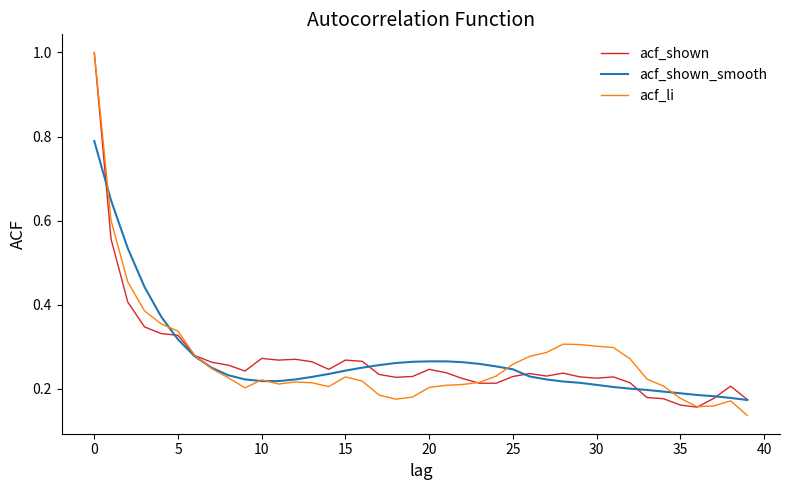

What is the maximum value for acf_li?

1.0